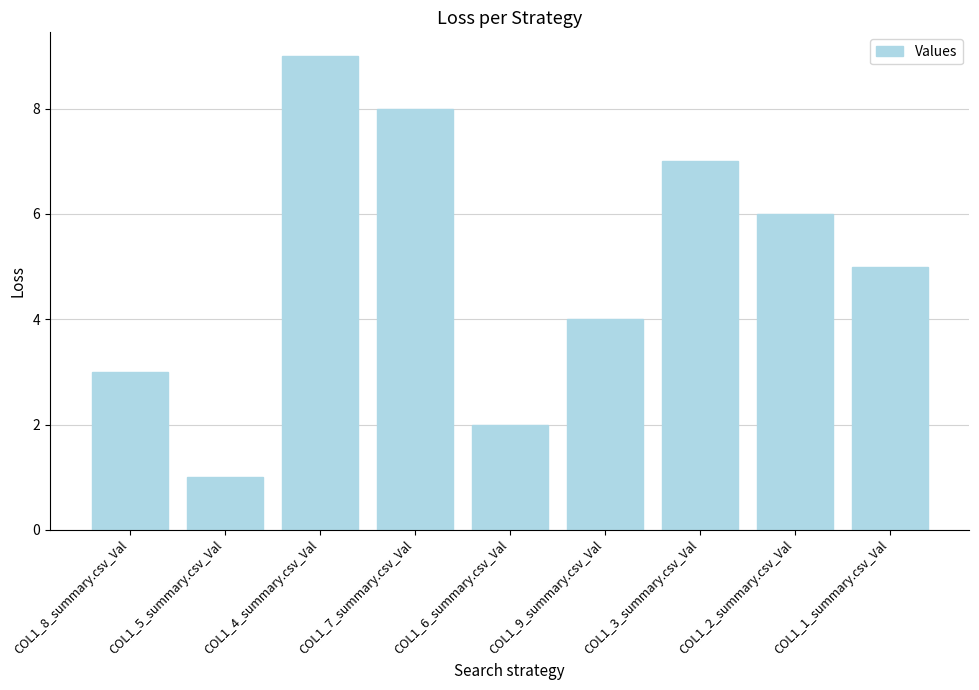

What is the sum of the values at COL1_7_summary.csv_Val and COL1_2_summary.csv_Val?

14